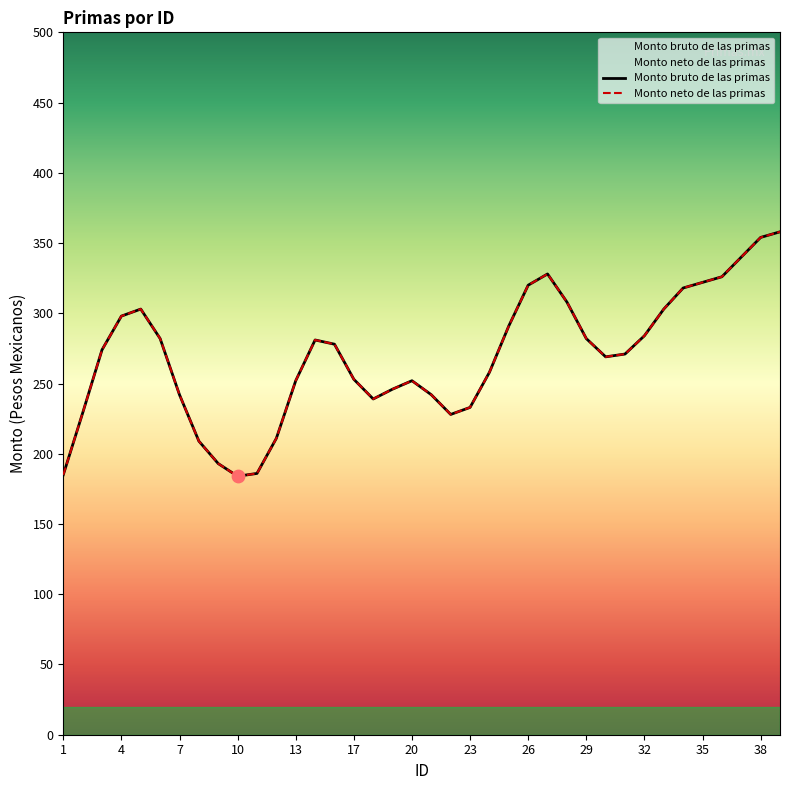

Which series reaches the minimum Y coordinate?

Monto bruto de las primas